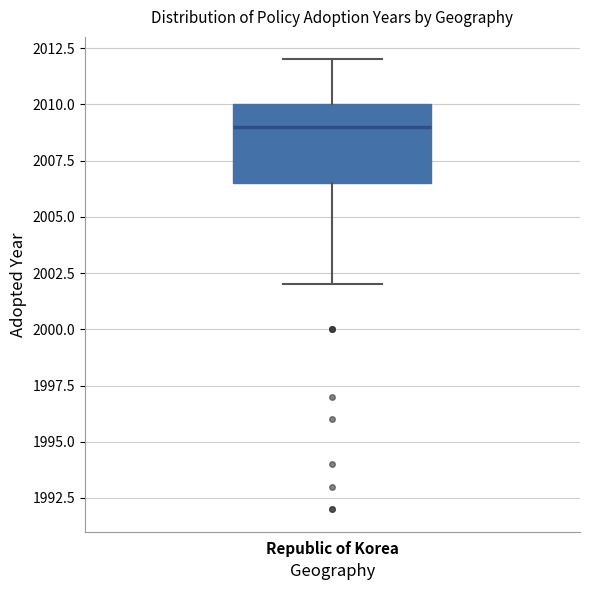

Where is the upper edge of the box for Republic of Korea on the y-axis? The values are not printed on the chart, so give them approximately, as read against the axis.

2010.0